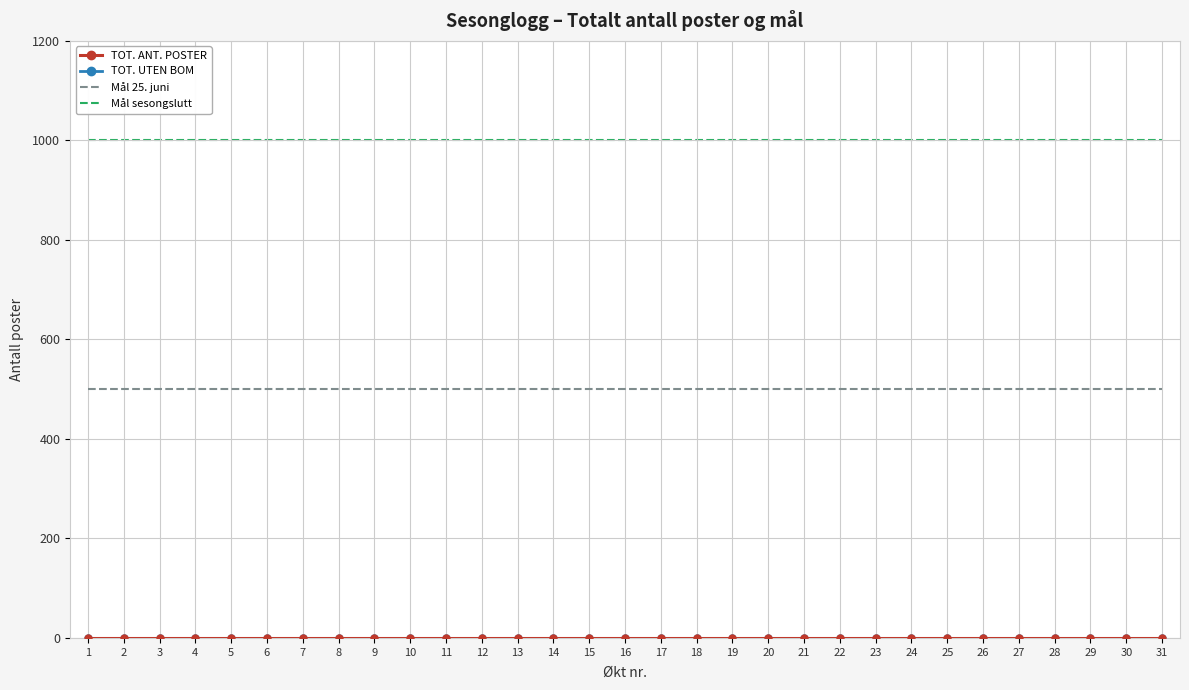

Does the chart have visible grid lines?

Yes